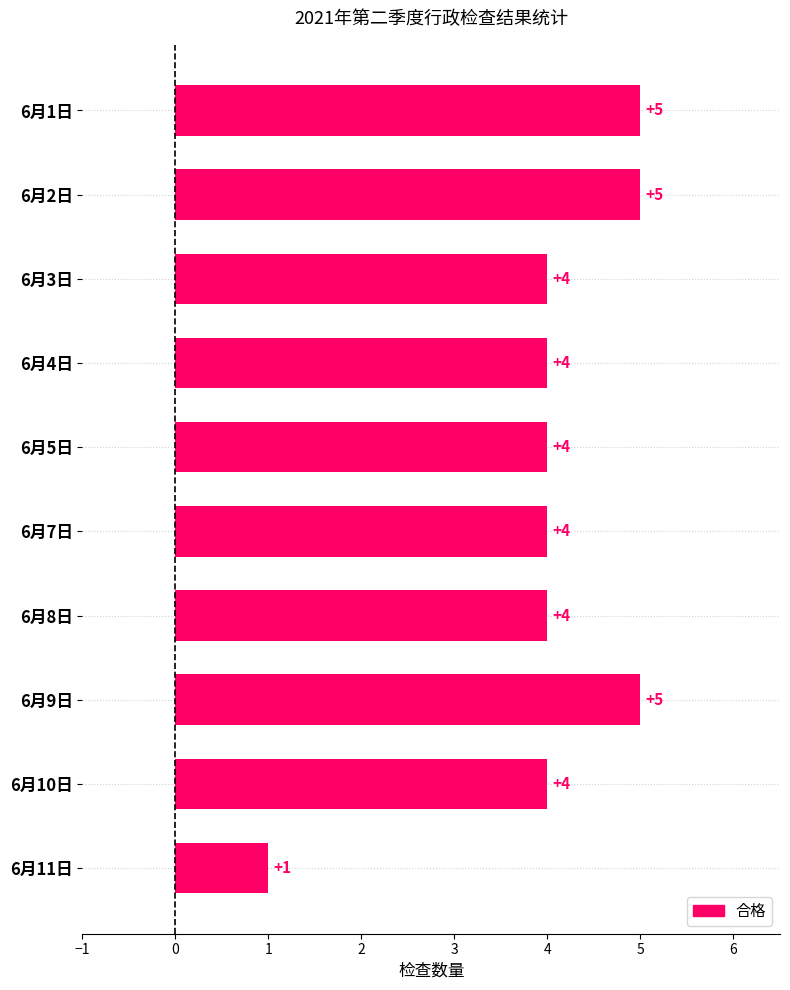

What is the minimum value shown in the chart?

1